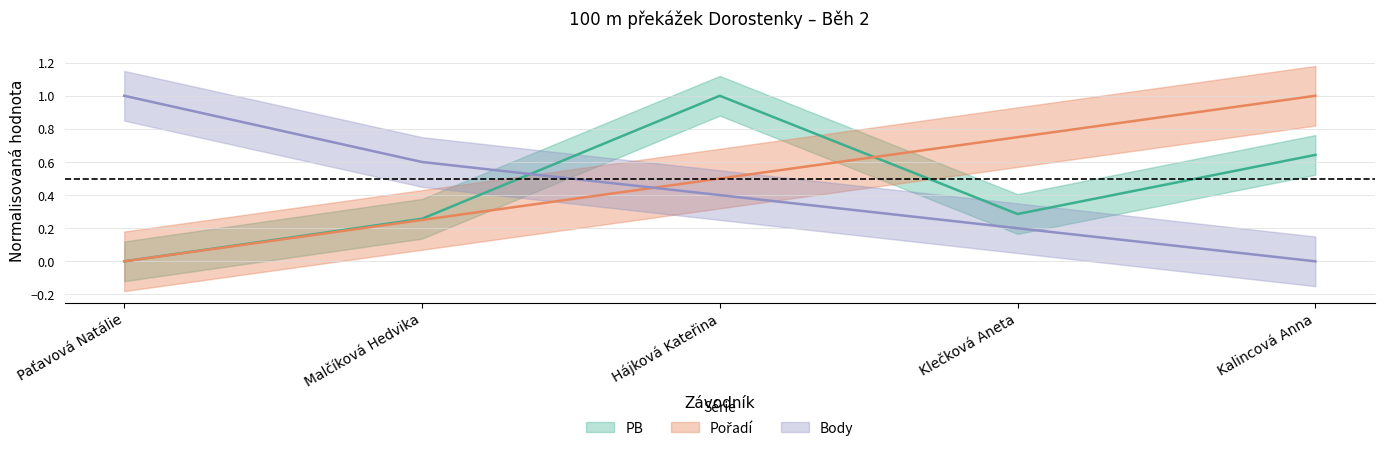

Is it true that Pořadí equals 1.0 at Klečková Aneta?

False